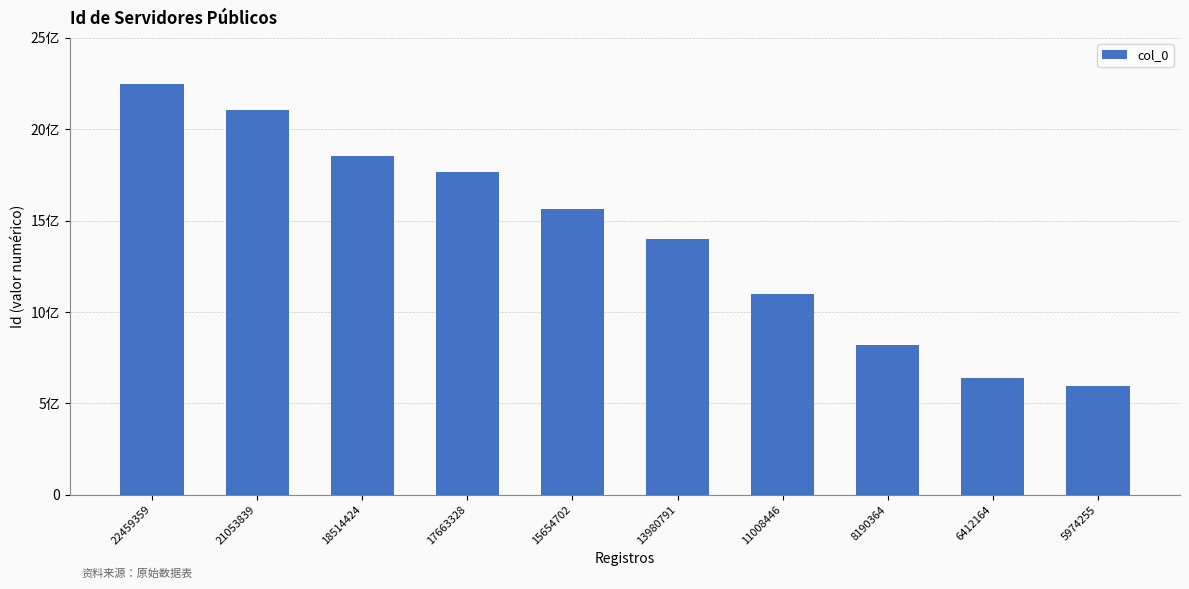

What is the difference between the maximum and minimum values?

16485104